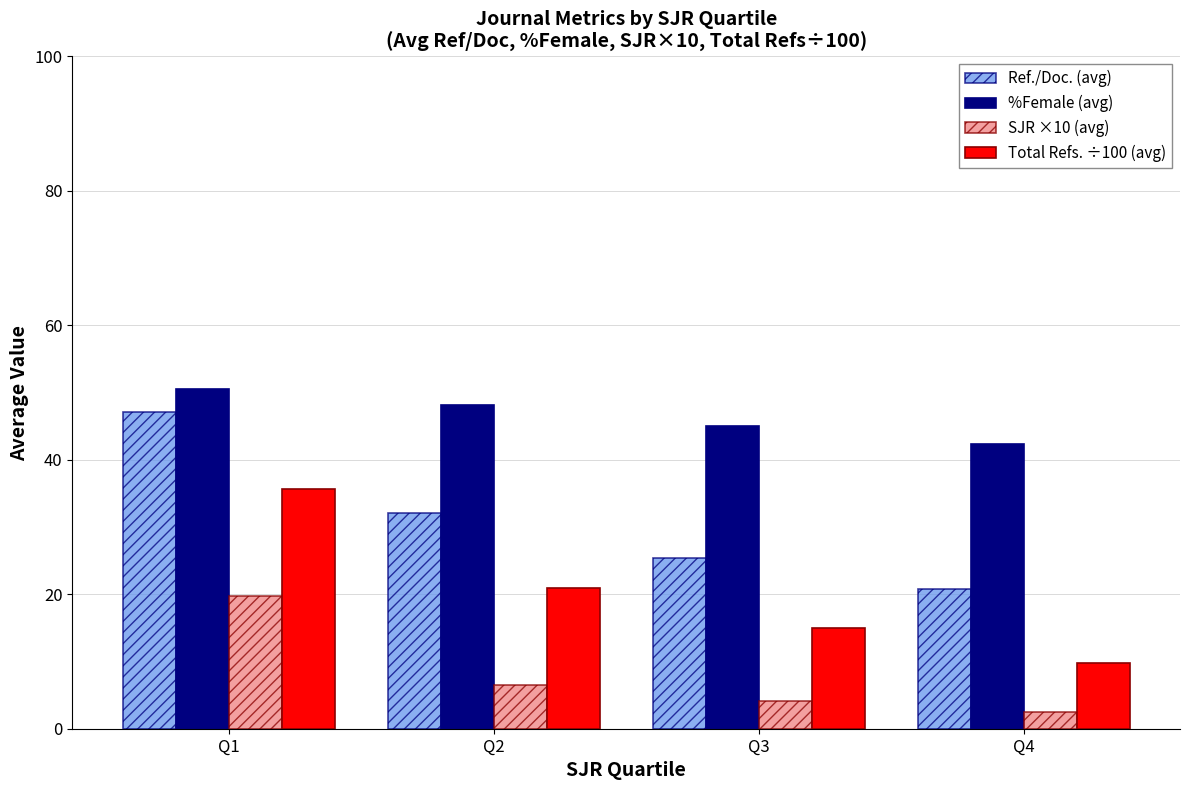

Where is SJR ×10 (avg) nearest to the value 11?

Q2